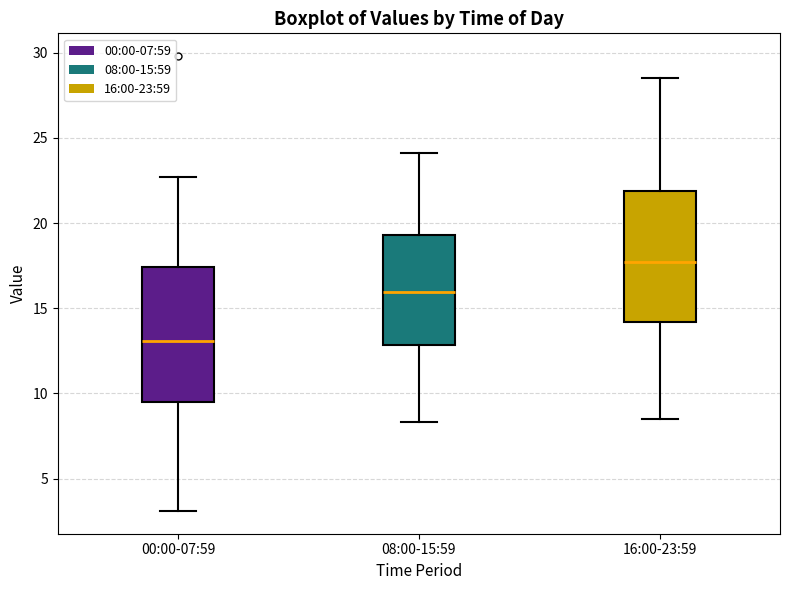

Reading left to right, read every box against the y-axis: the position of its median line, the range the box covers, and the ends of its whiskers. The values are not printed on the chart, so give them approximately, as read against the axis.

00:00-07:59: median 13.0, box 9.5 to 17.5, whiskers 3.0 to 22.5
08:00-15:59: median 16.0, box 13.0 to 19.5, whiskers 8.5 to 24.0
16:00-23:59: median 17.5, box 14.0 to 22.0, whiskers 8.5 to 28.5